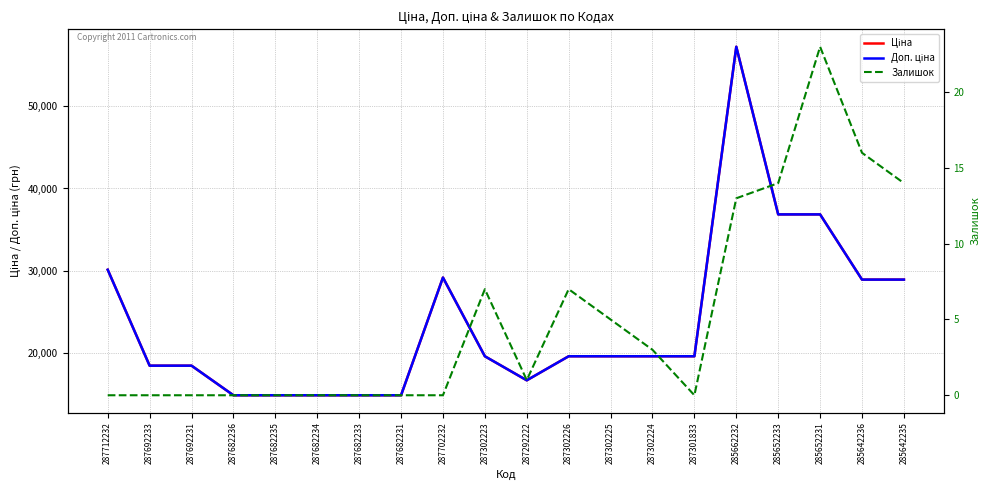

What is the difference between the Доп. ціна values at 287302224 and 287292222?

2928.1